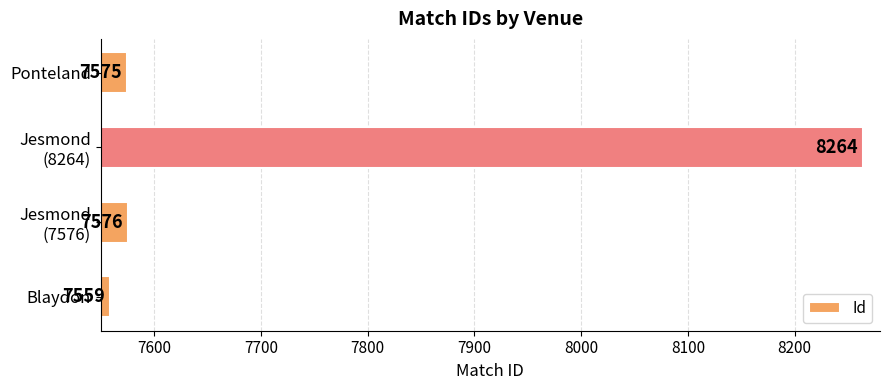

Is it true that the value at Ponteland is 10210?

False